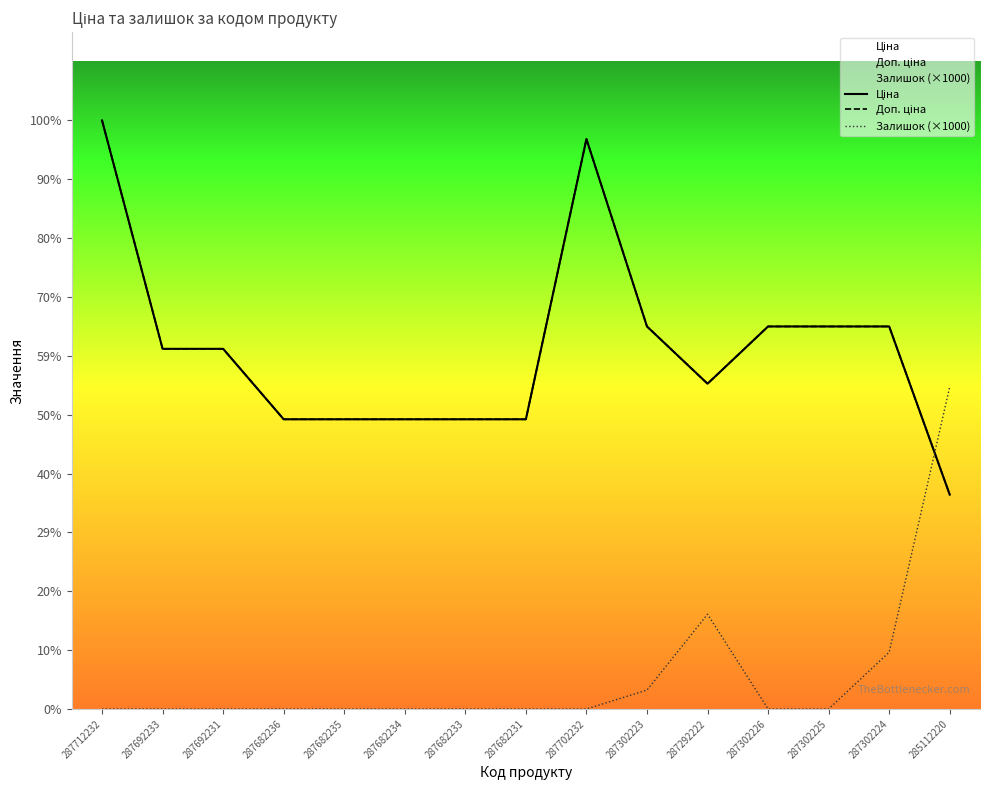

What is the label of the 7th point from the right?

287702232